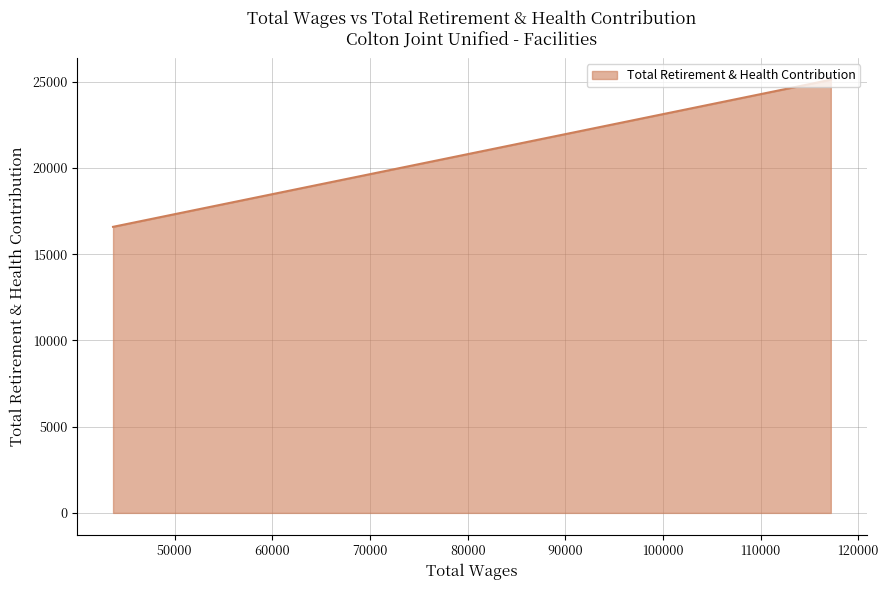

What is the label of the 2nd point from the left?

99975.0